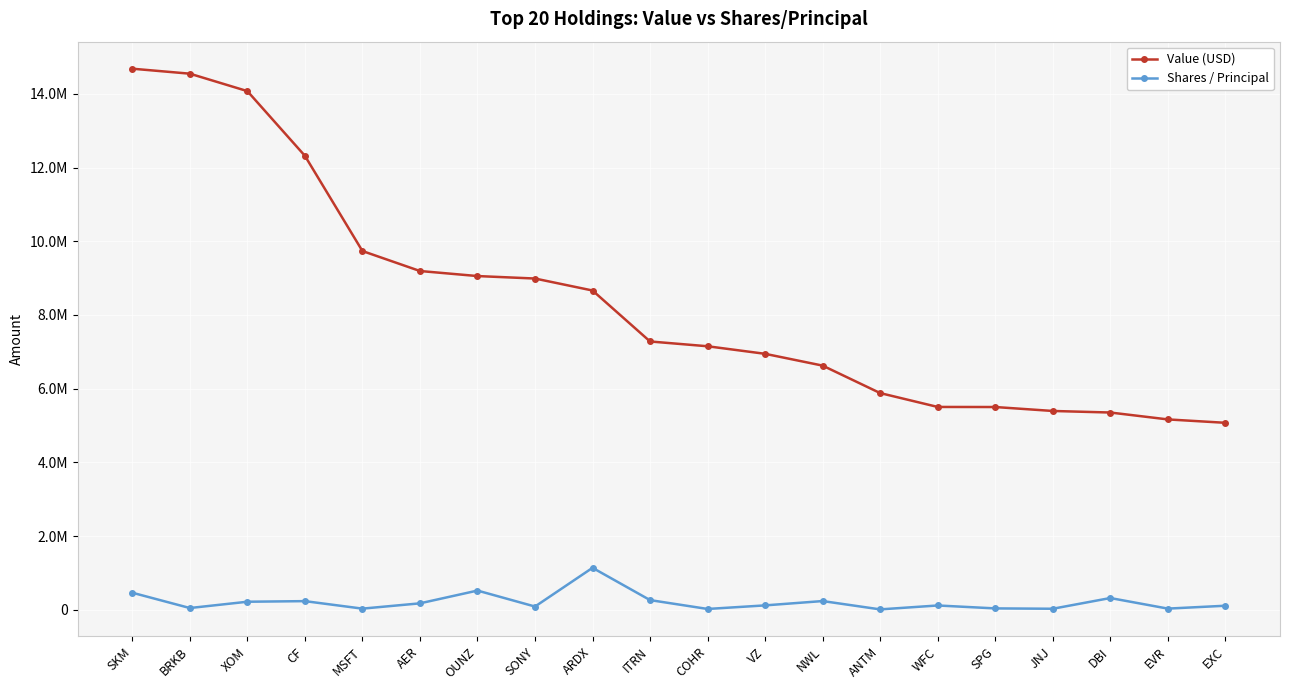

What is the maximum value for Shares / Principal?

1142963